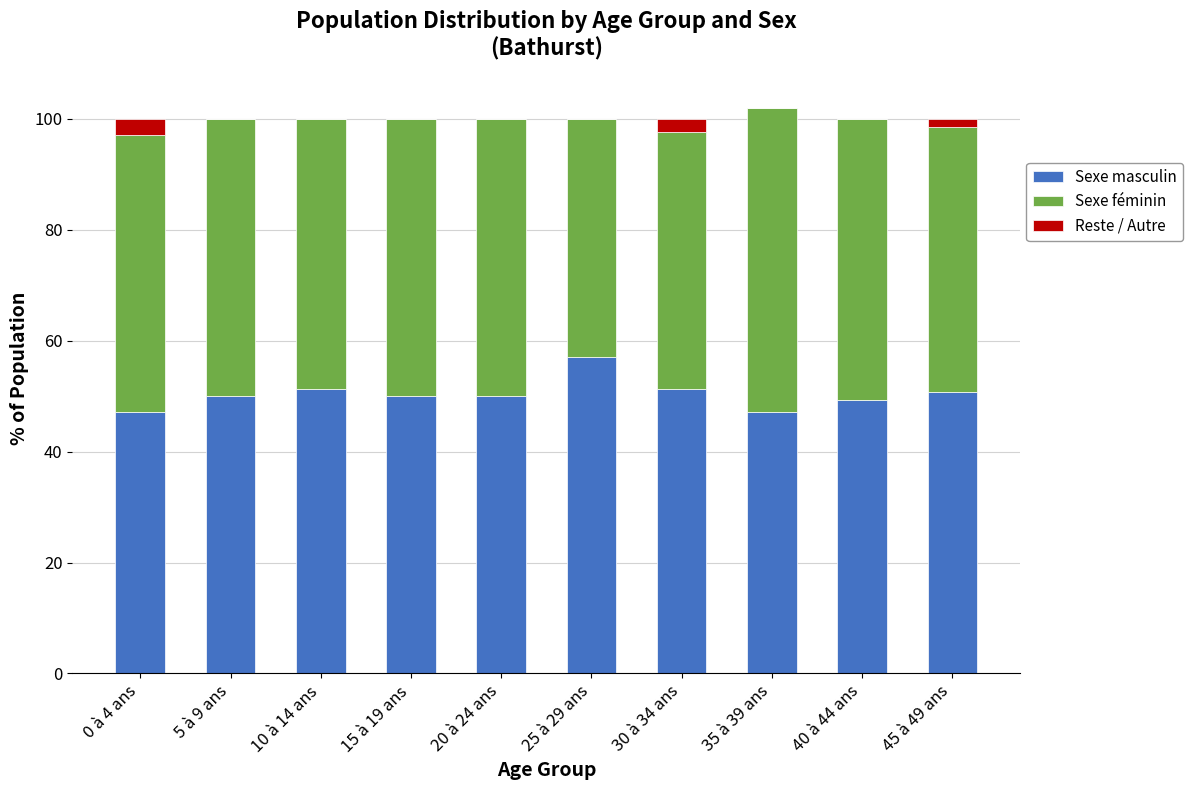

Are the bars horizontal?

No